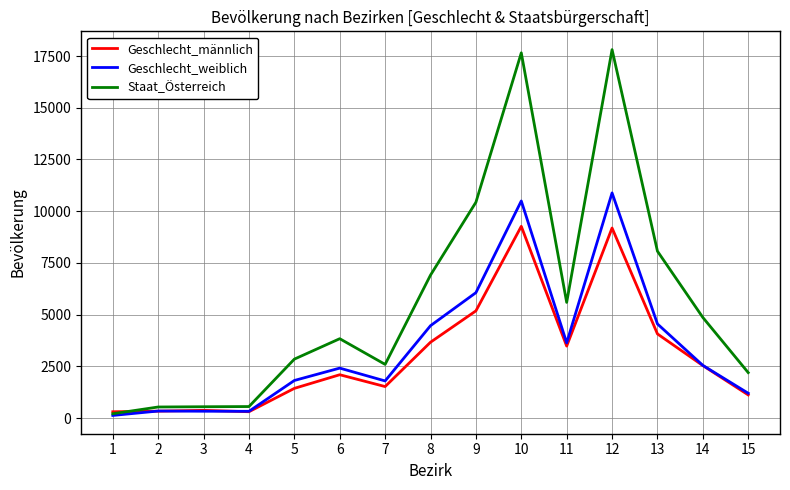

Which series has the largest total across all categories?

Staat_Österreich